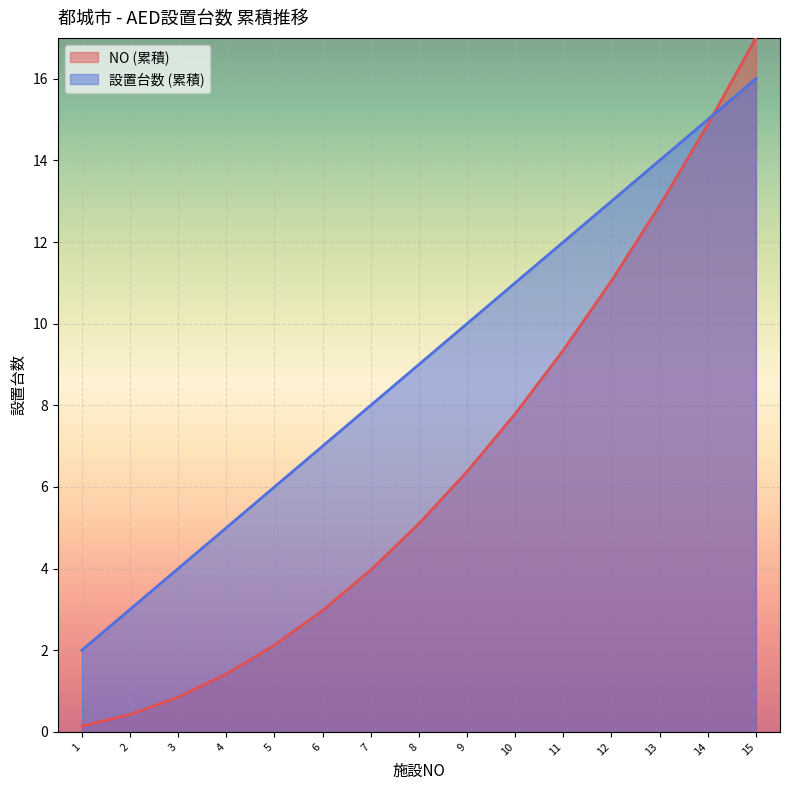

True or false: NO (累積) has a value of 3.0 at 8.

False